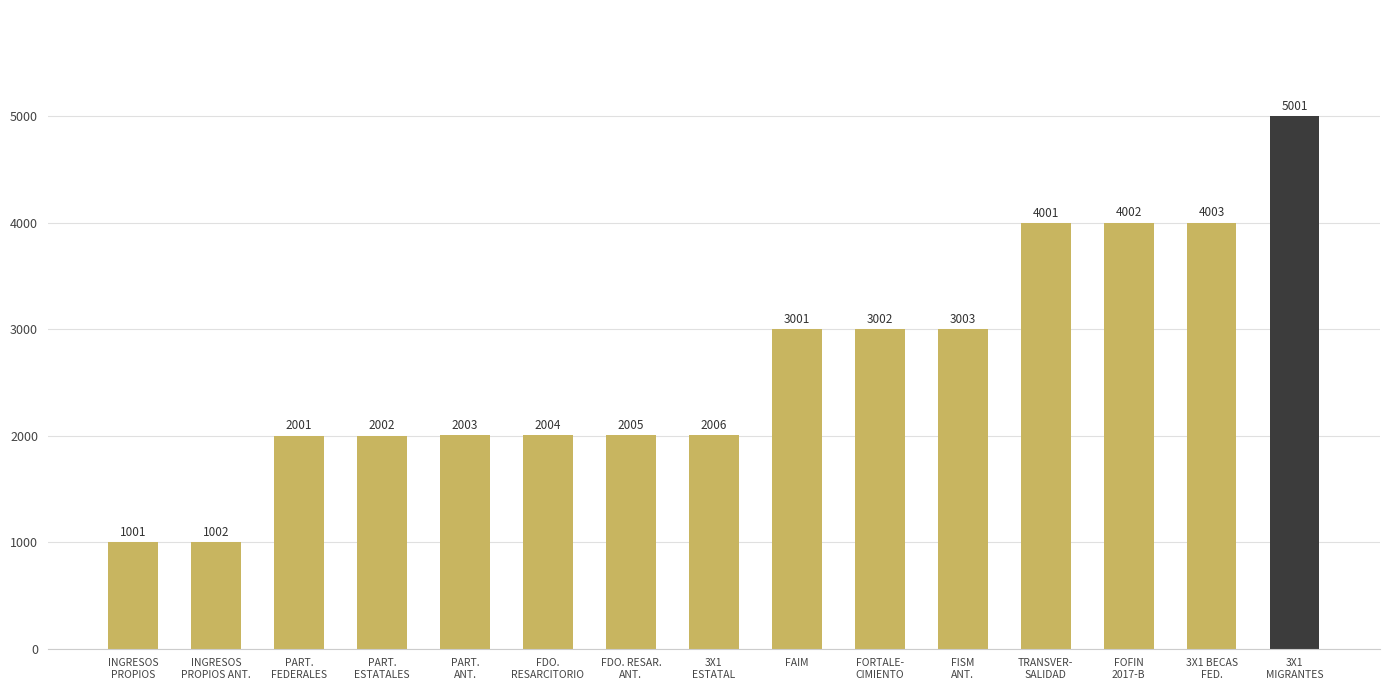

What is the sum of all values?

40037